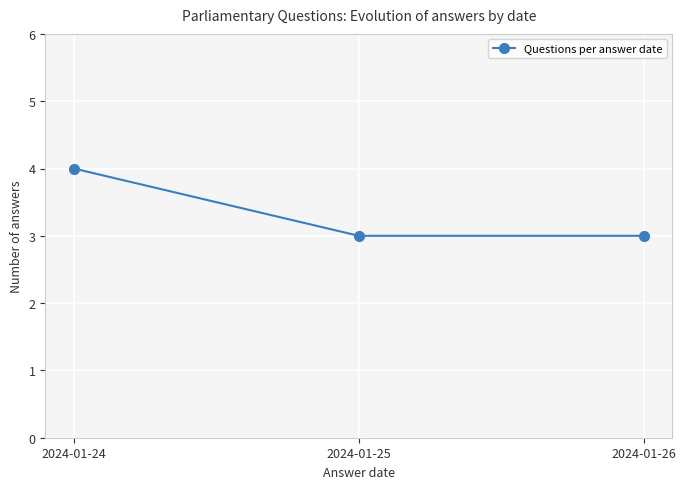

The chart shows a value of 3 at 2024-01-25. True or false?

True